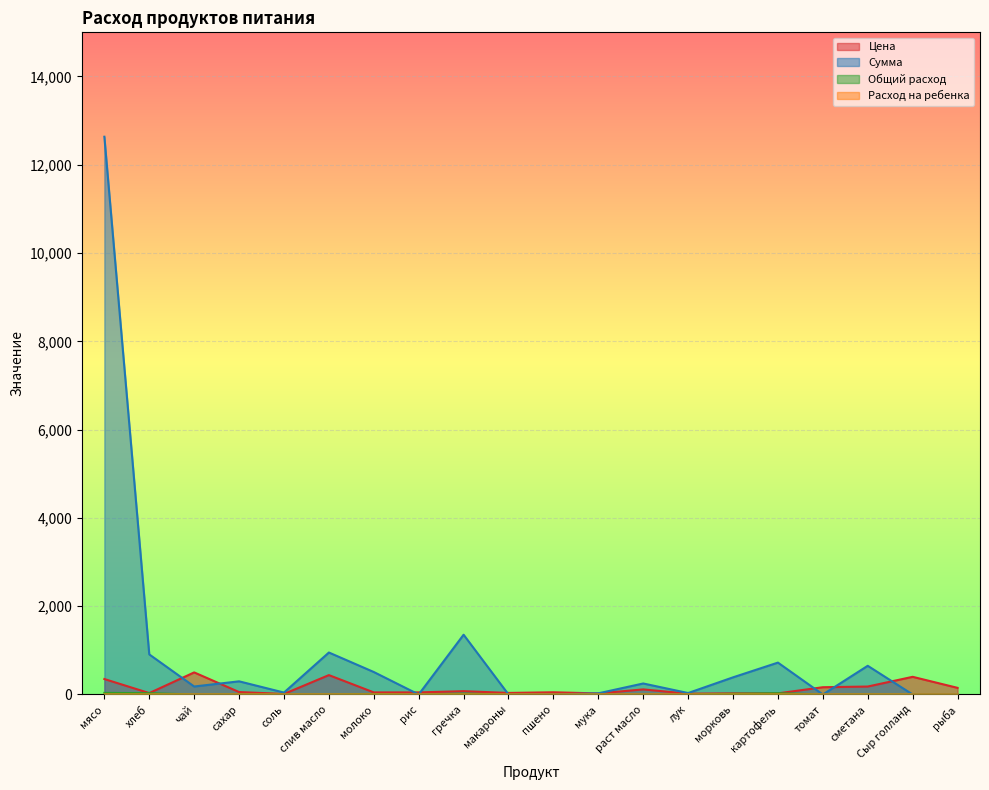

Count the number of data series in this chart.

4